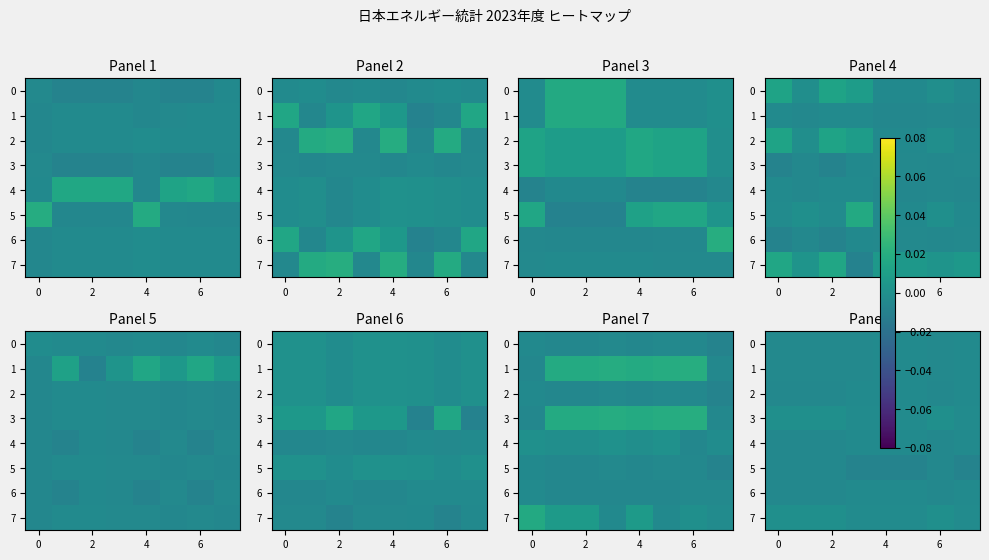

True or false: 0 has a value of -0.0 at 2.

True